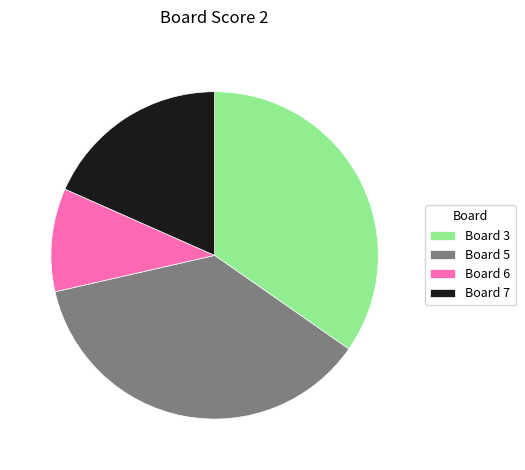

Approximately how many times larger is the value at Board 3 compared to Board 7?

1.9